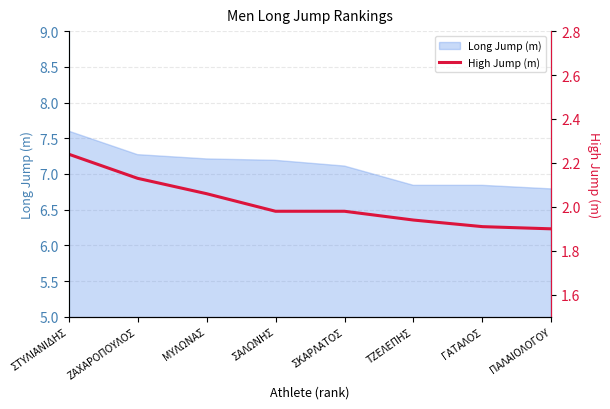

True or false: Long Jump (m) has a value of 7.6 at ΣΤΥΛΙΑΝΙΔΗΣ.

True